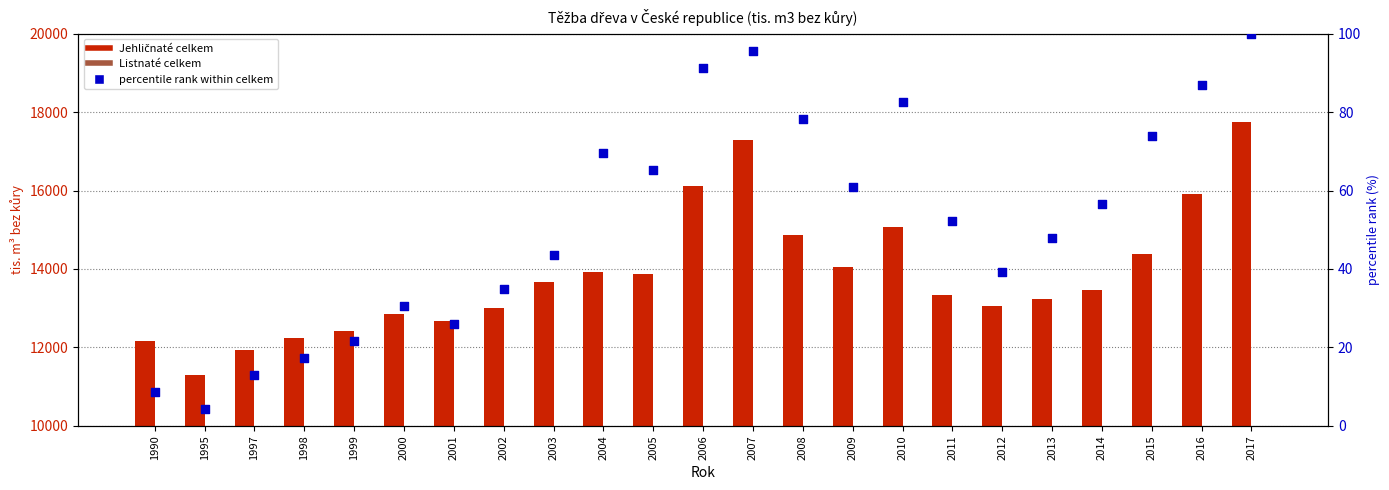

At which category is the sum across all series the highest?

2017